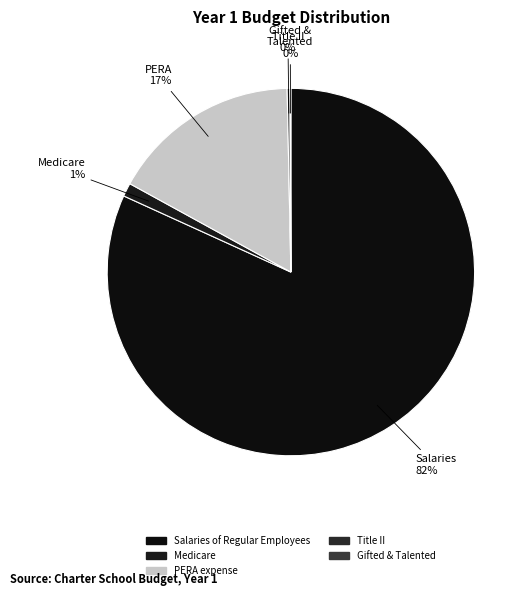

What is the change in value from Medicare to Gifted & Talented?

-6818.1